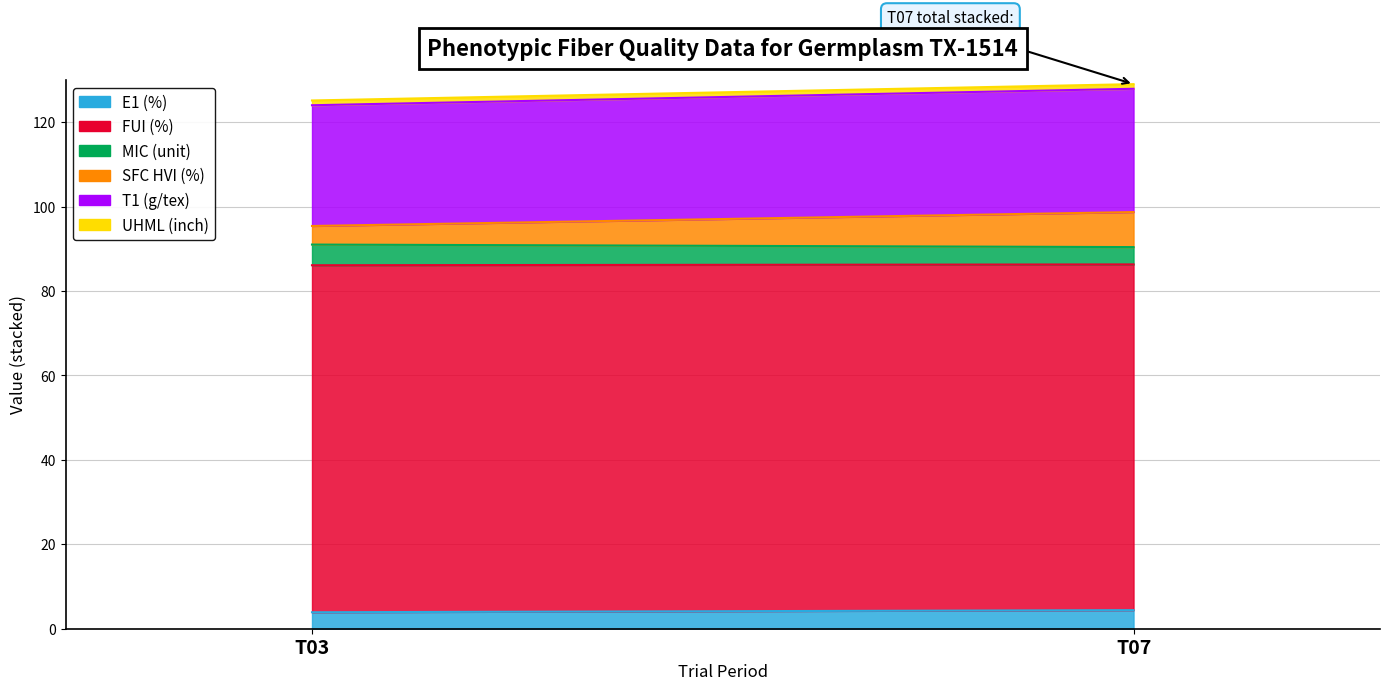

Reading left to right, transcribe all the data shown in this chart.

E1 (%): 3.9	4.4
FUI (%): 82.2	81.9
MIC (unit): 4.9	4.1
SFC HVI (%): 4.4	8.3
T1 (g/tex): 28.6	29.2
UHML (inch): 1.1	1.1